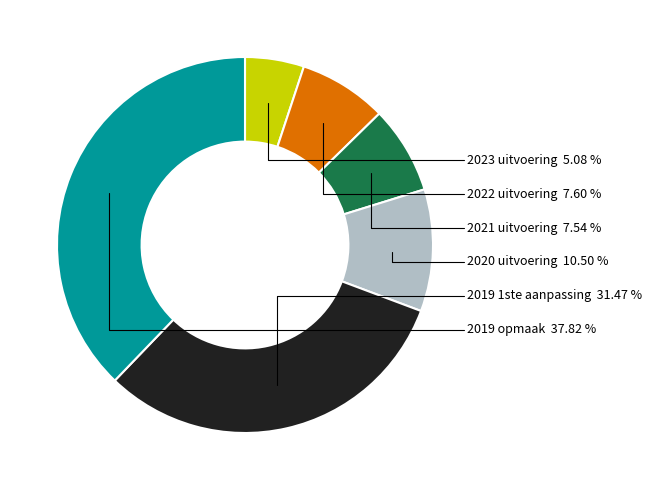

Approximately how many times larger is the value at 2019 1ste aanpassing compared to 2022 uitvoering?

4.1